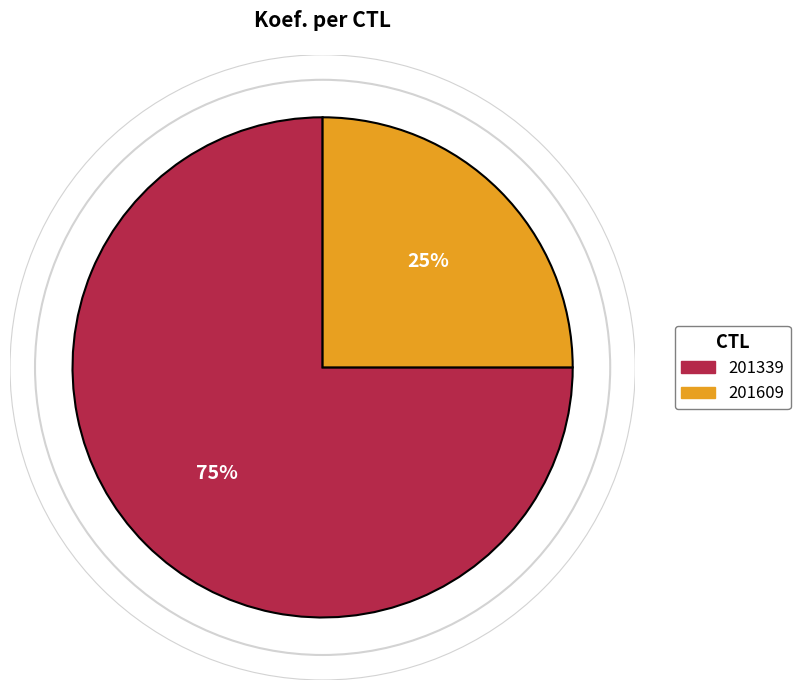

Between 201609 and 201339, which is larger?

201339